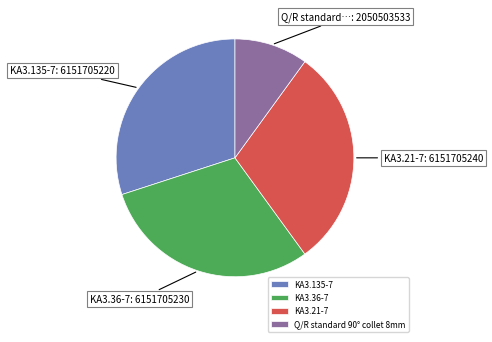

Which slice is the smallest?

Q/R standard 90° collet 8mm